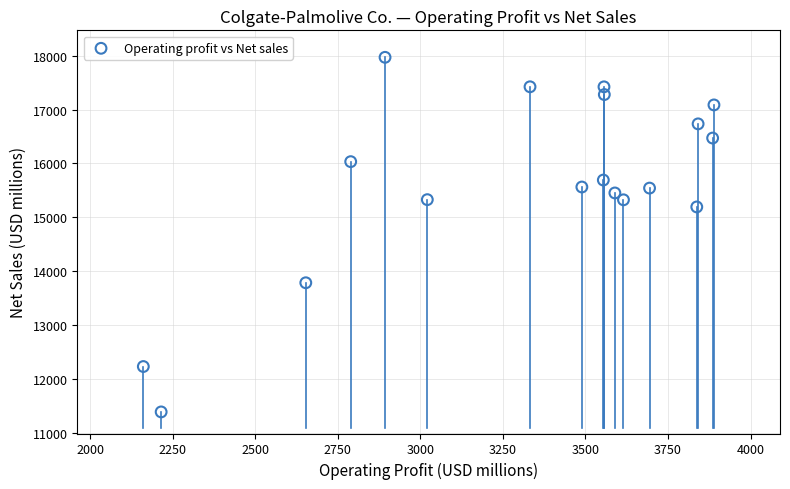

What is the range of Y values (max minus min)?

6570